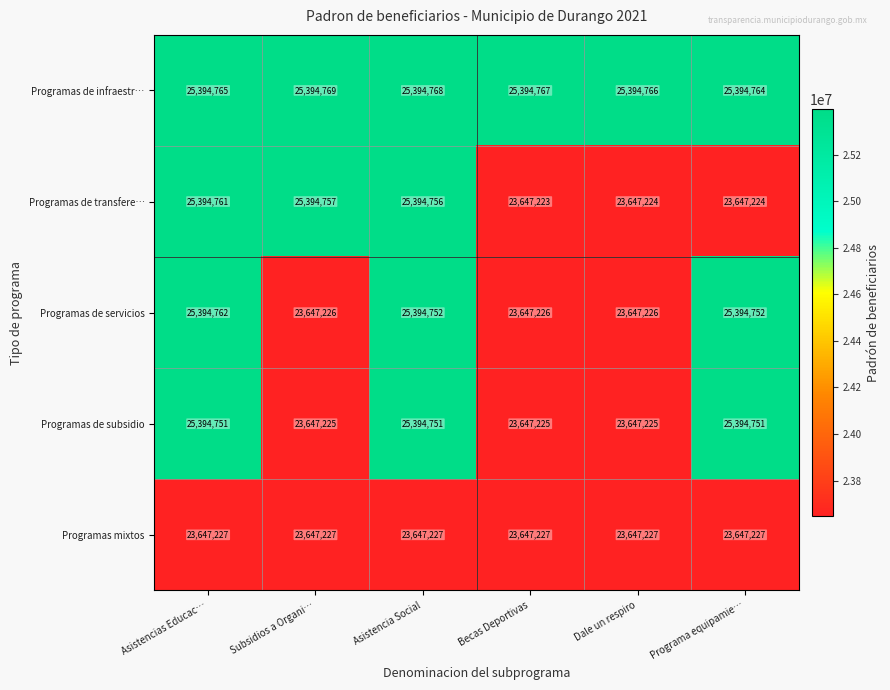

Count the number of categories in the chart.

6